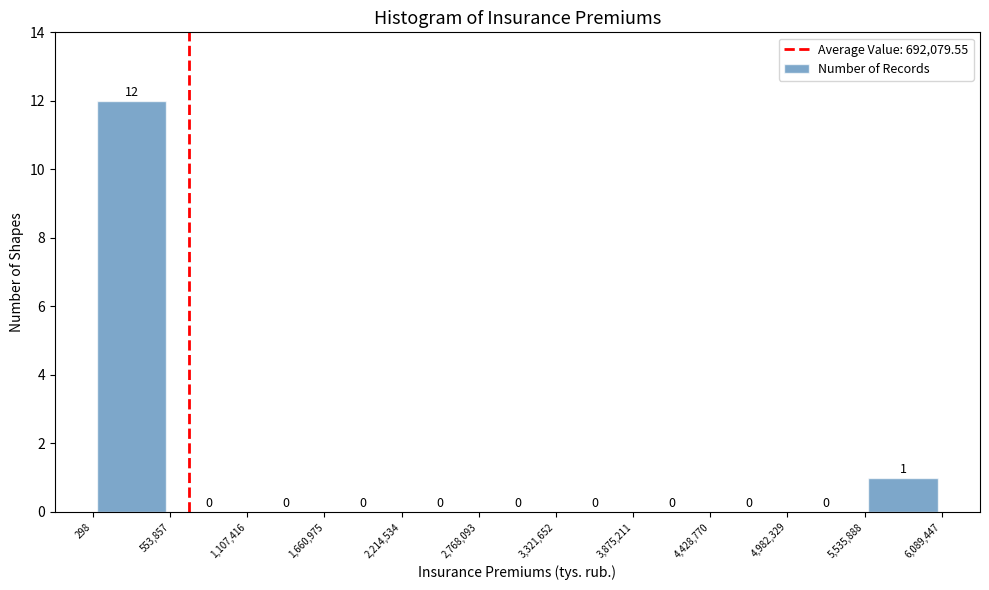

How tall is the bar that spans 5,535,888 to 6,089,447 on the x-axis?

1